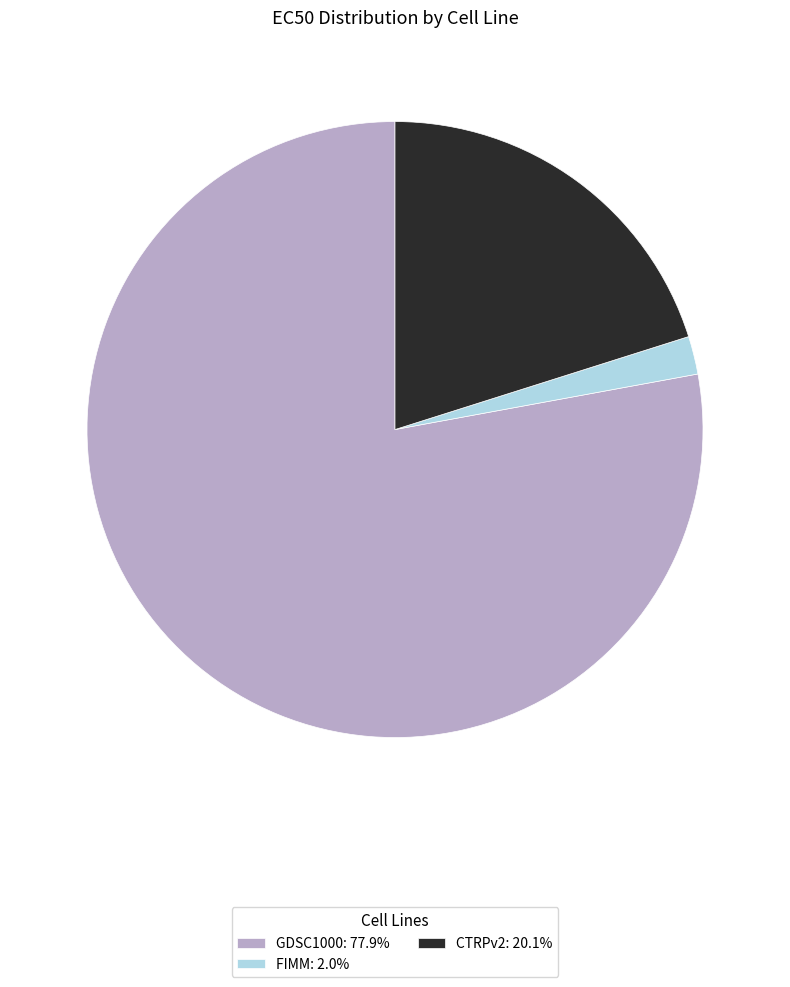

Rank the categories by value from highest to lowest.

GDSC1000, CTRPv2, FIMM